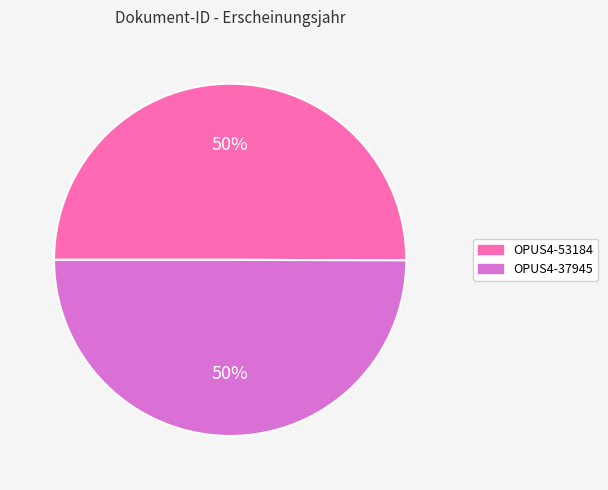

Combined, do OPUS4-53184 and OPUS4-37945 account for over 50%?

Yes